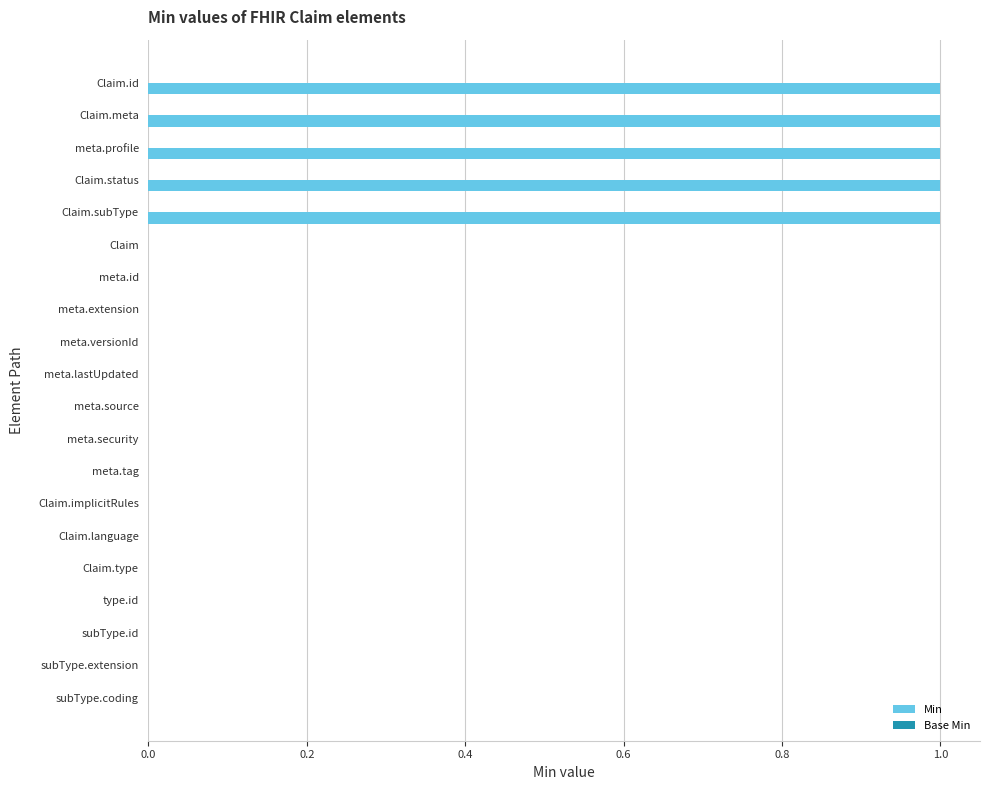

How many categories are shown in the chart?

20